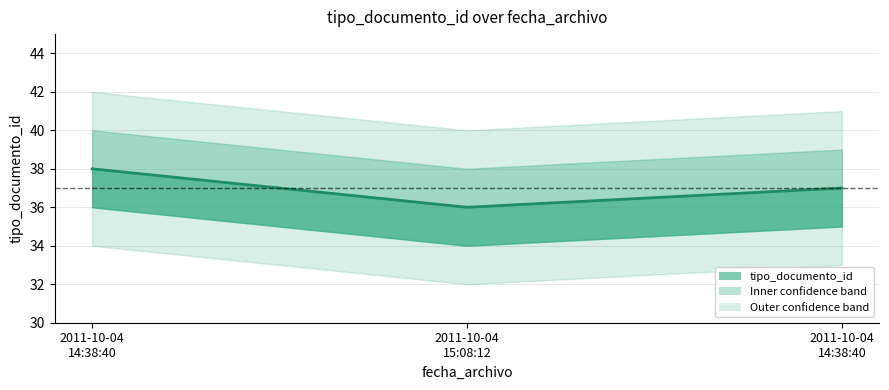

Reading left to right, extract all data points from this chart.

38	36	37